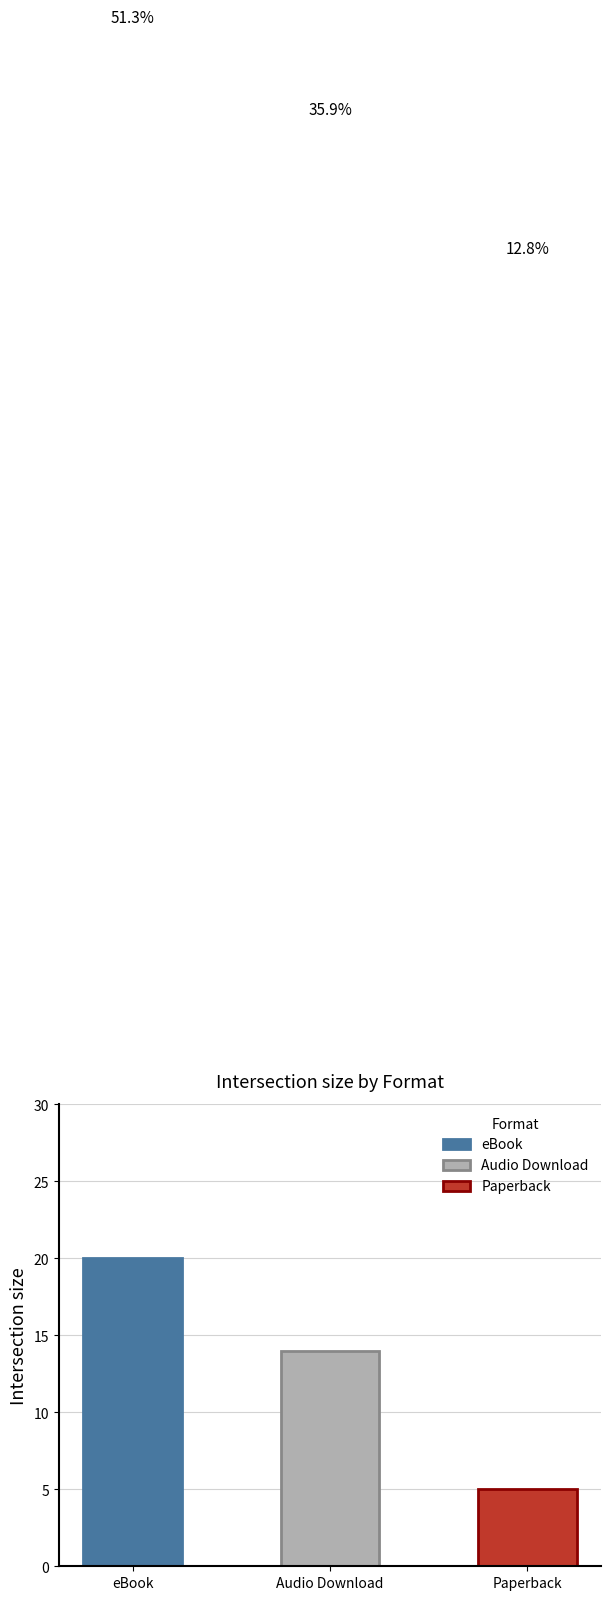

What is the sum of the Unique Keys values at Audio Download and Paperback?

19